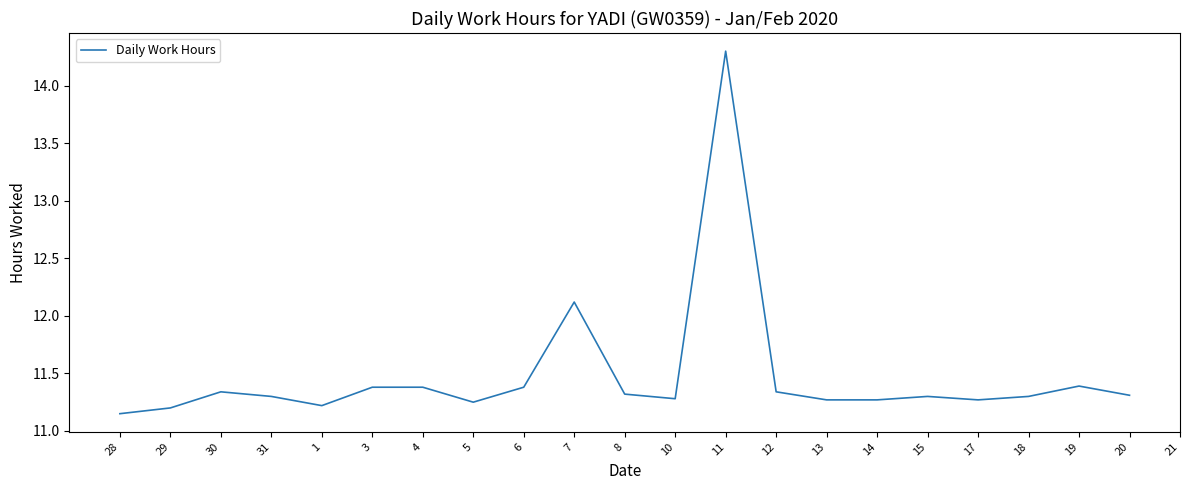

At which label is the value closest to 12?

7